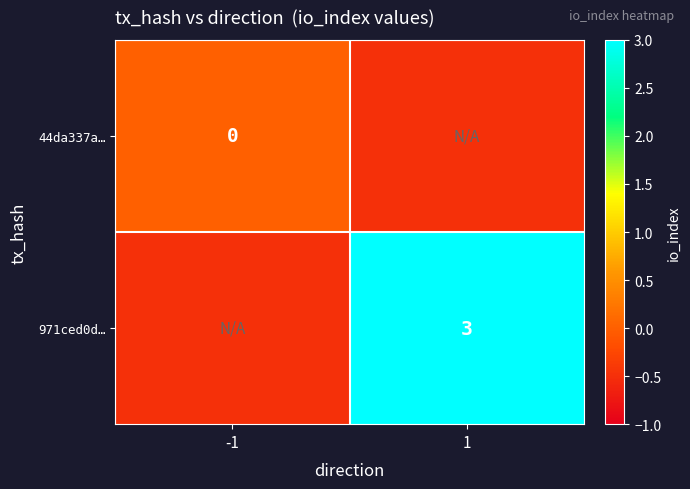

Is it true that 971ced0d… equals 4.7 at 1?

False